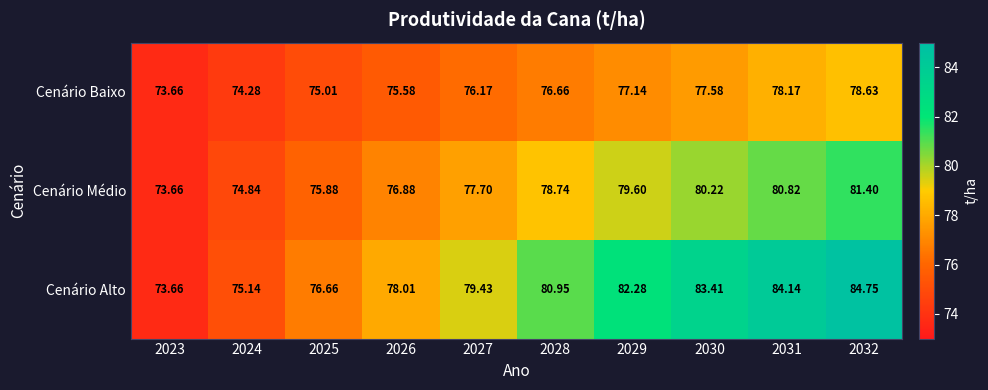

Which series has the widest spread of values?

Cenário Alto